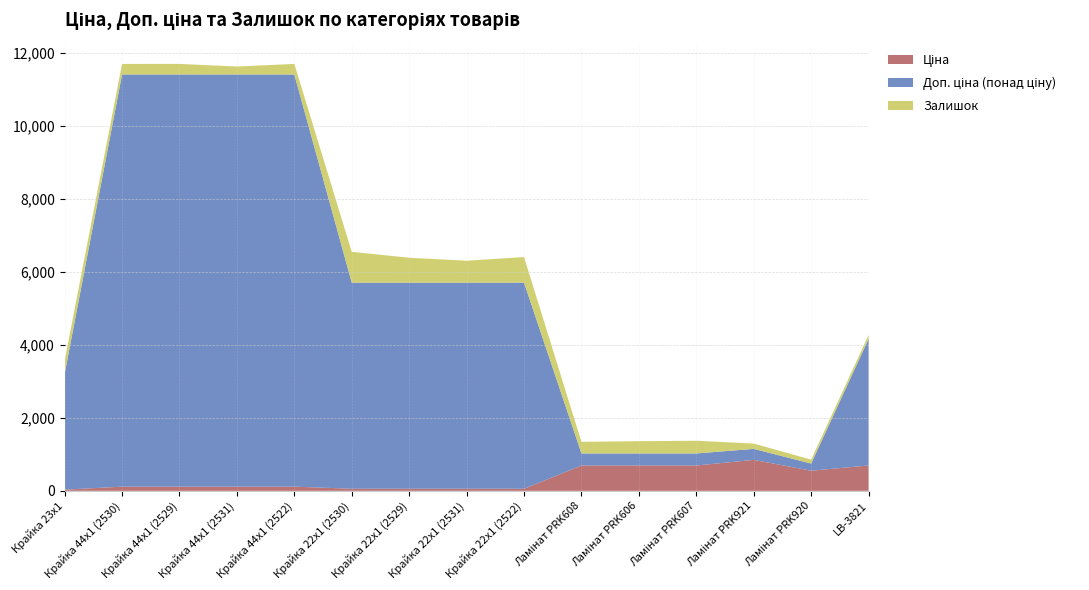

Reading left to right, transcribe all the data shown in this chart.

Ціна: Крайка 23x1=32.0	Крайка 44x1 (2530)=114.1	Крайка 44x1 (2529)=114.1	Крайка 44x1 (2531)=114.1	Крайка 44x1 (2522)=114.1	Крайка 22x1 (2530)=57.0	Крайка 22x1 (2529)=57.0	Крайка 22x1 (2531)=57.0	Крайка 22x1 (2522)=57.0	Ламінат PRK608=693.7	Ламінат PRK606=693.7	Ламінат PRK607=693.7	Ламінат PRK921=848.4	Ламінат PRK920=551.5	LB-3821=694.3
Доп. ціна: Крайка 23x1=3205.0	Крайка 44x1 (2530)=11410.0	Крайка 44x1 (2529)=11410.0	Крайка 44x1 (2531)=11410.0	Крайка 44x1 (2522)=11410.0	Крайка 22x1 (2530)=5705.0	Крайка 22x1 (2529)=5705.0	Крайка 22x1 (2531)=5705.0	Крайка 22x1 (2522)=5705.0	Ламінат PRK608=1024.6	Ламінат PRK606=1024.6	Ламінат PRK607=1024.6	Ламінат PRK921=1149.7	Ламінат PRK920=747.0	LB-3821=4165.6
Залишок: Крайка 23x1=360.0	Крайка 44x1 (2530)=289.0	Крайка 44x1 (2529)=290.0	Крайка 44x1 (2531)=218.0	Крайка 44x1 (2522)=290.0	Крайка 22x1 (2530)=845.0	Крайка 22x1 (2529)=683.0	Крайка 22x1 (2531)=601.0	Крайка 22x1 (2522)=702.0	Ламінат PRK608=318.0	Ламінат PRK606=335.0	Ламінат PRK607=348.0	Ламінат PRK921=145.0	Ламінат PRK920=107.0	LB-3821=106.0